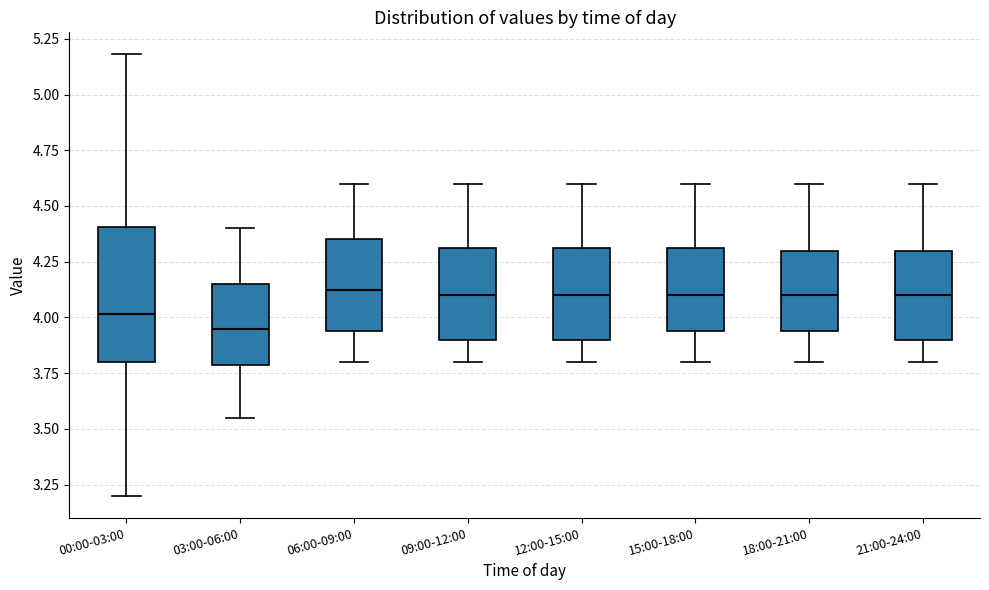

Where does the median line of the box for 15:00-18:00 sit on the y-axis? The values are not printed on the chart, so give them approximately, as read against the axis.

4.10